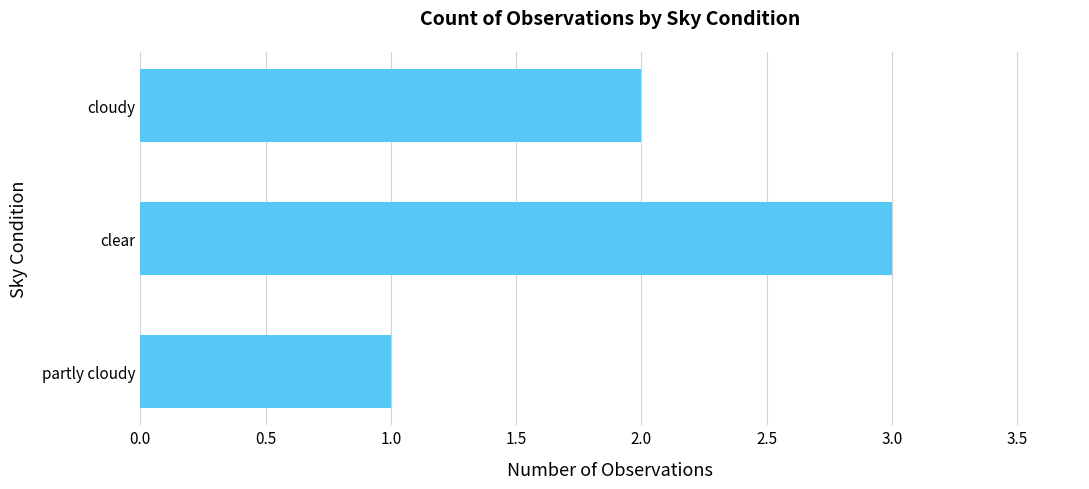

True or false: the data shows 0 at partly cloudy.

False